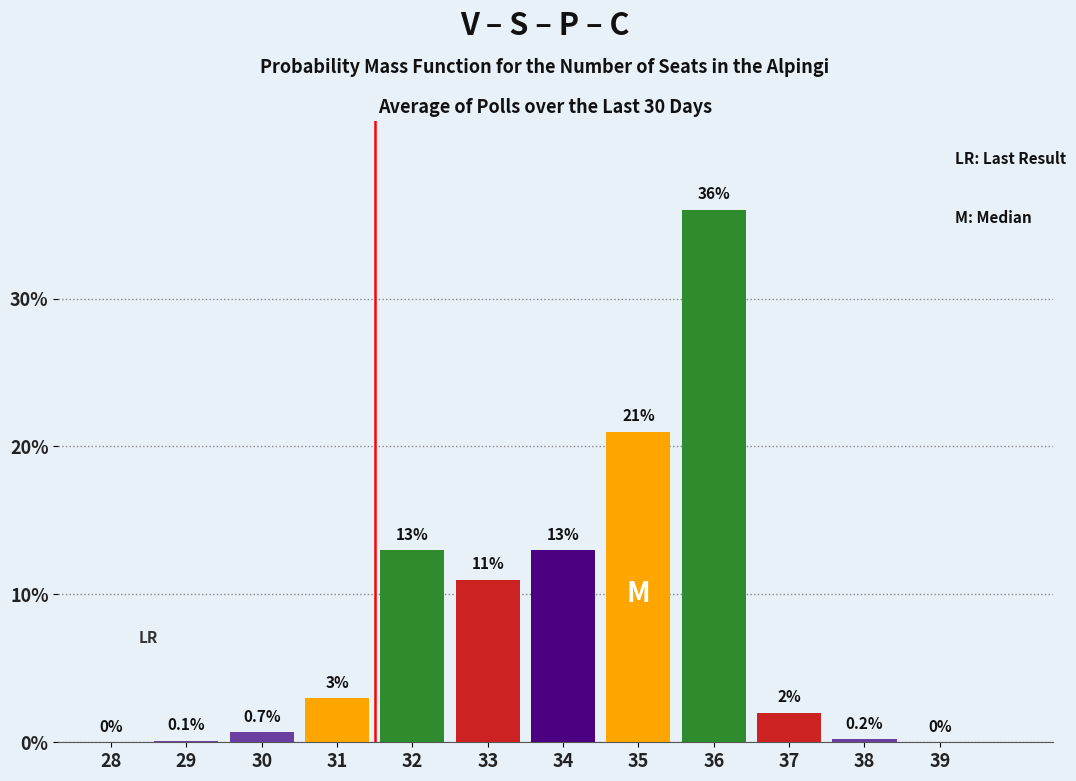

Reading left to right, extract all data points from this chart.

28=0.0	29=0.1	30=0.7	31=3.0	32=13.0	33=11.0	34=13.0	35=21.0	36=36.0	37=2.0	38=0.2	39=0.0